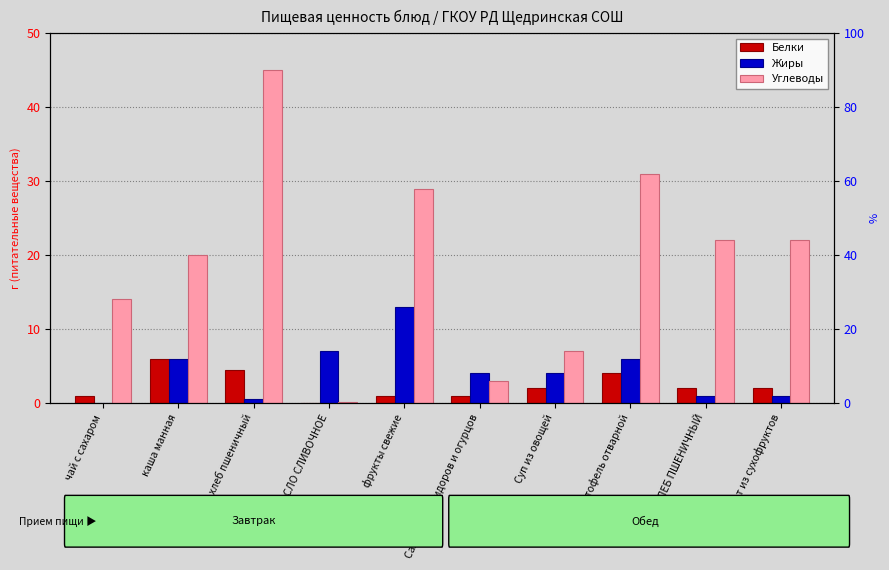

How many bars are there in total?

30